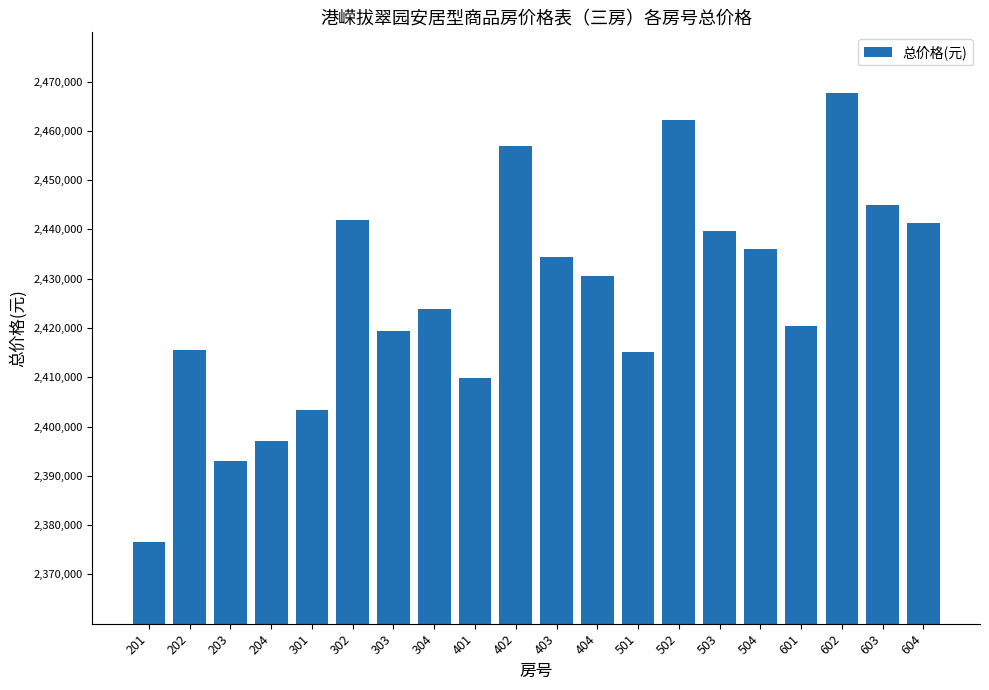

How many bars are there in total?

20